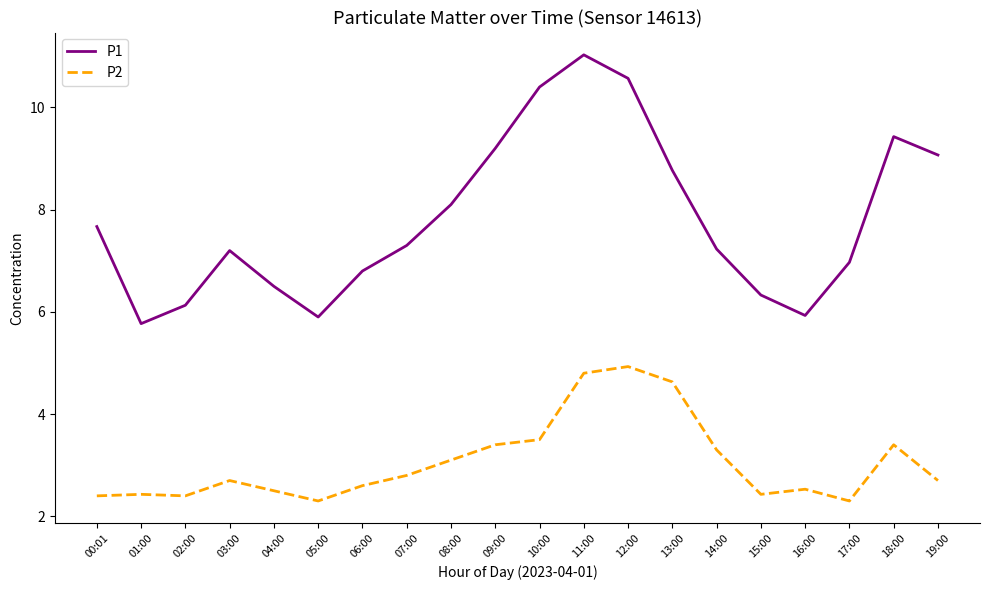

At 16:00, list the series in order from largest to smallest.

P1, P2